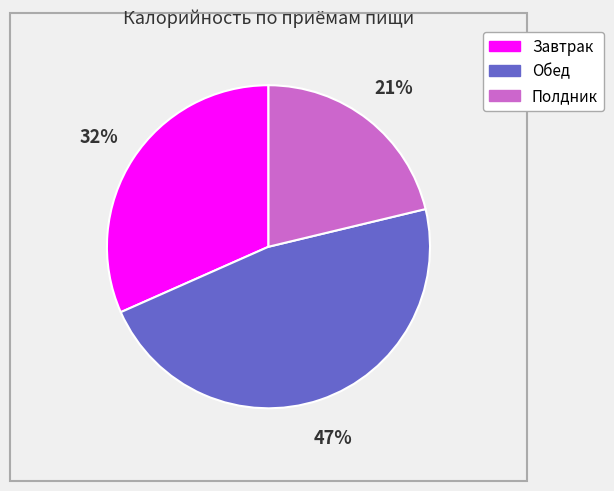

Is there any slice that represents more than half of the pie?

No